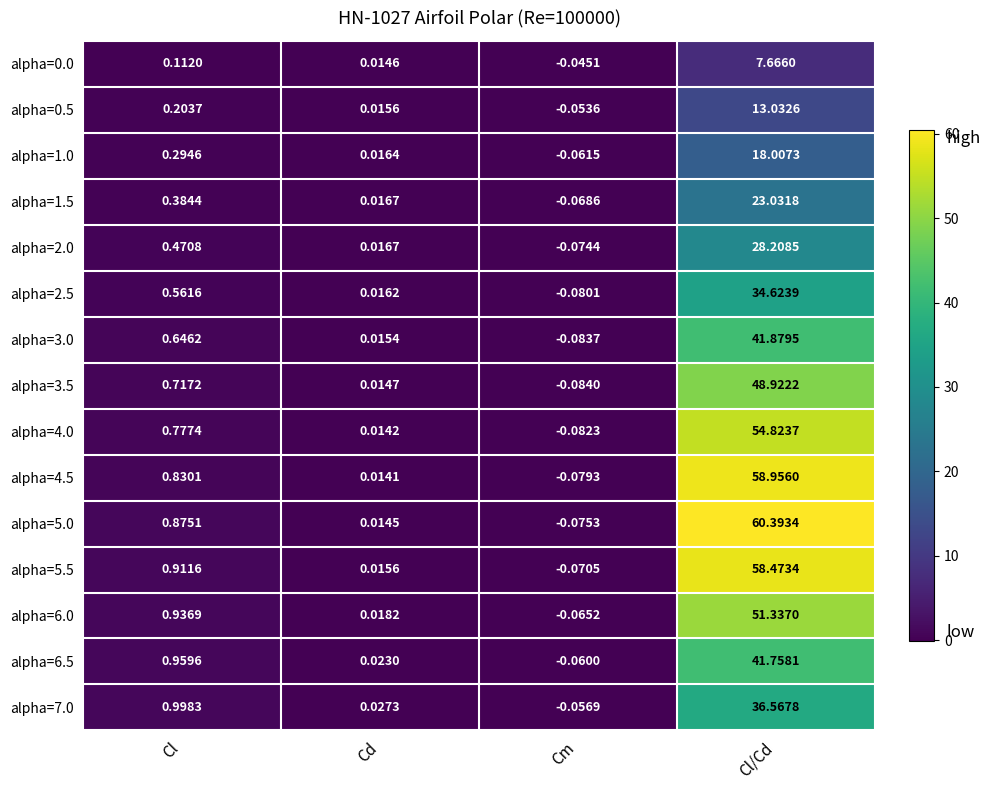

Is the value of alpha=6.5 at Cl/Cd greater than the value of alpha=0.5 at Cl/Cd?

Yes